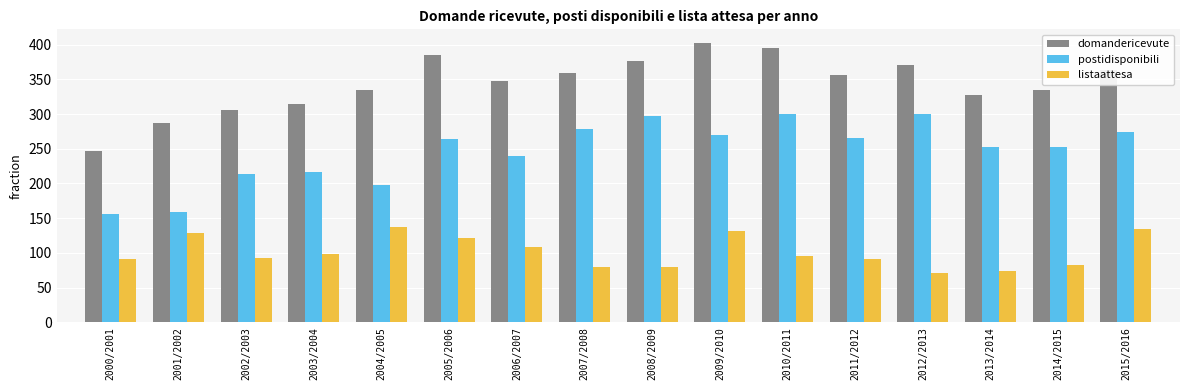

Count the number of data series in this chart.

3